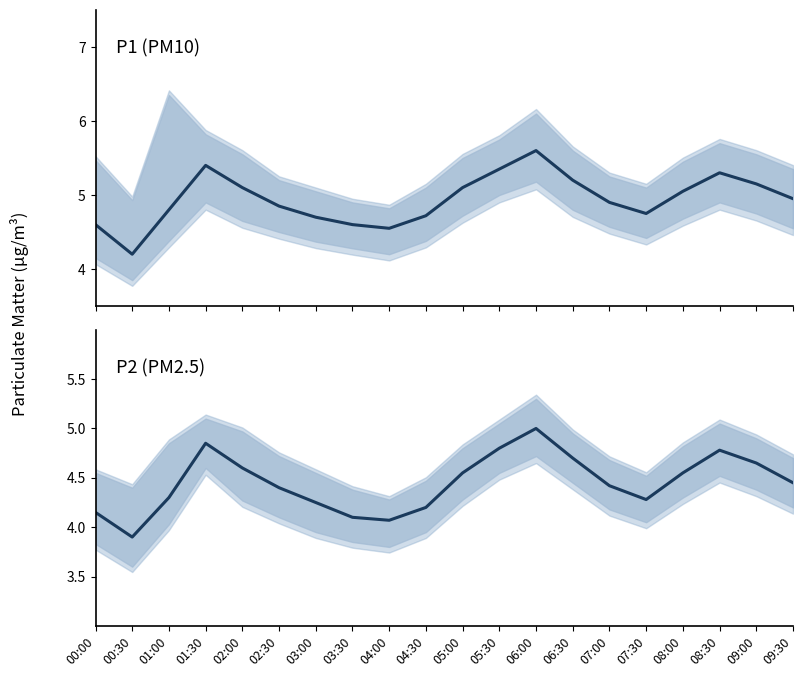

What is the total value across all series at 01:30?

10.2